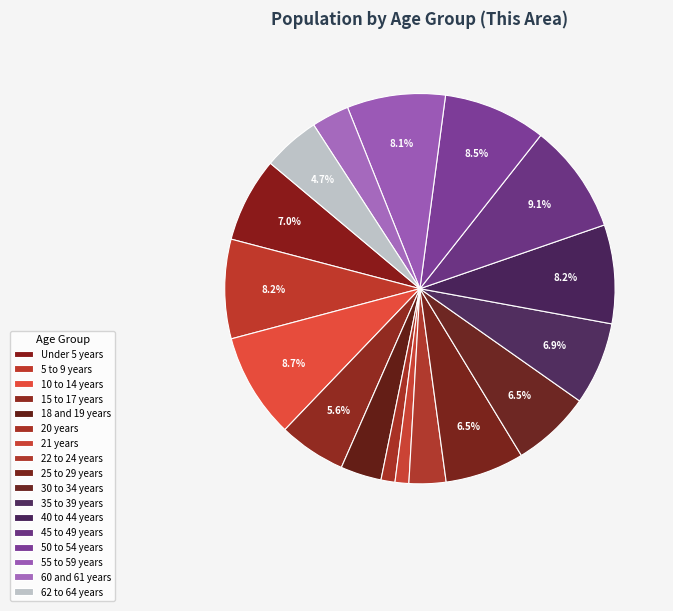

What is the largest slice in the pie chart?

45 to 49 years